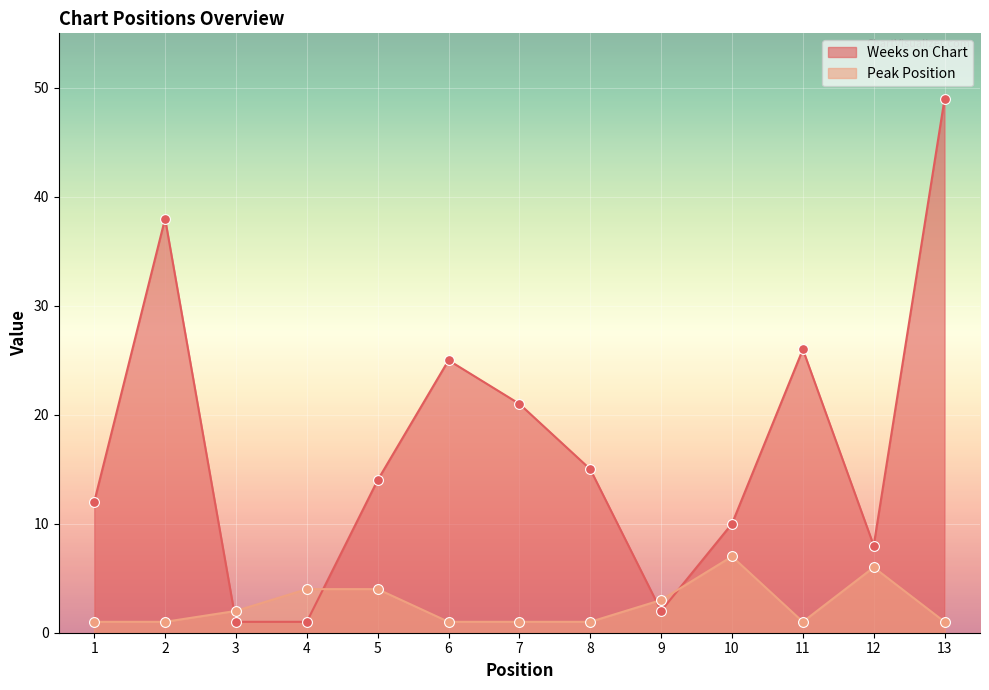

At how many categories does at least one series exceed 36?

2